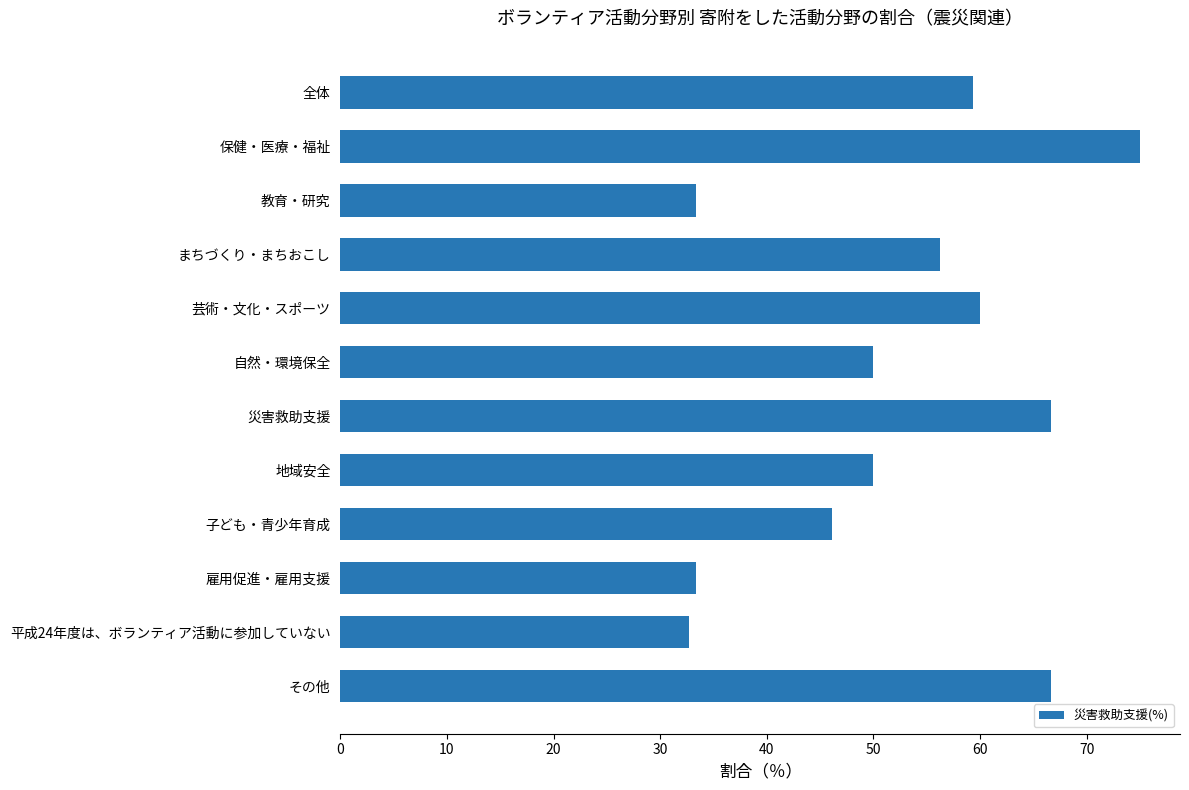

Is it true that the value at 保健・医療・福祉 is 31.5?

False